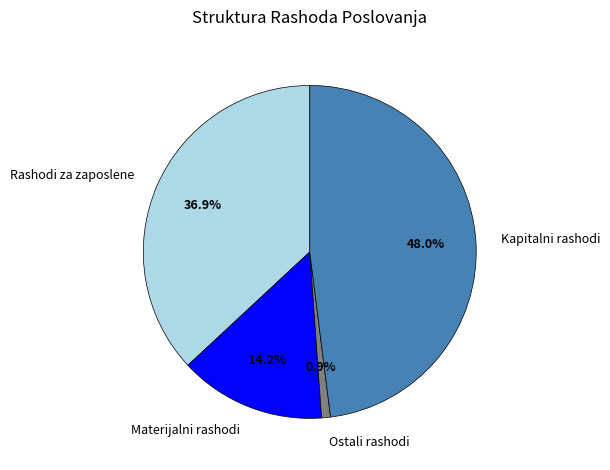

Between Kapitalni rashodi and Ostali rashodi, which is larger?

Kapitalni rashodi